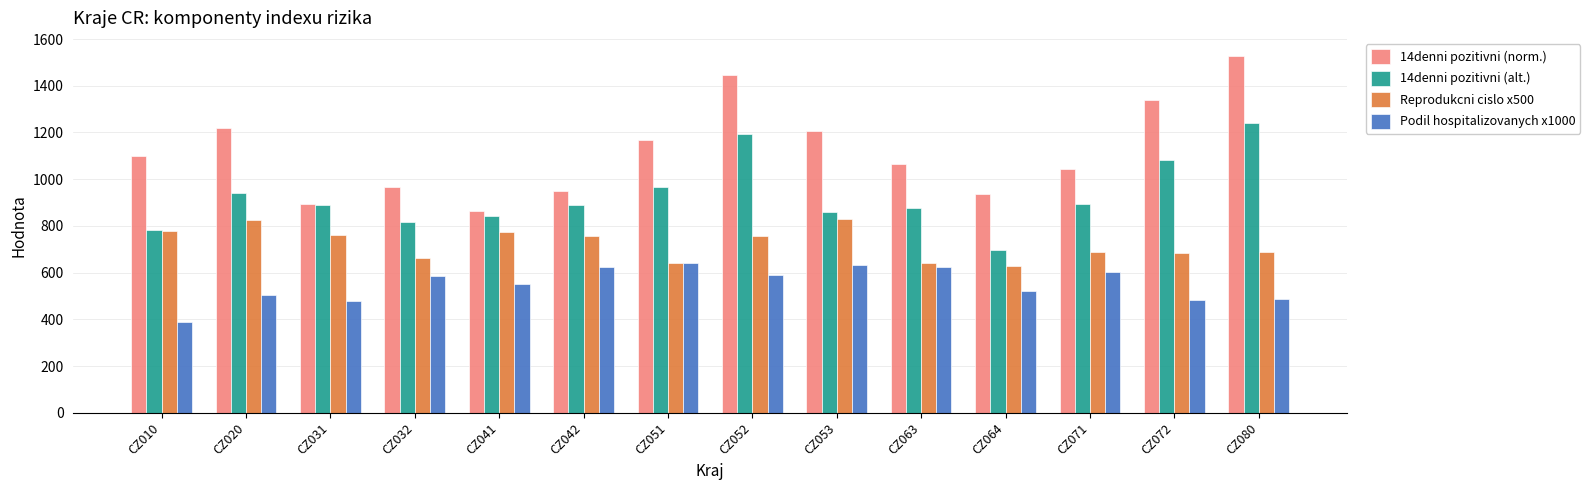

What is the sum of the 14denni pozitivni (alt.) values at CZ080 and CZ031?

2130.4